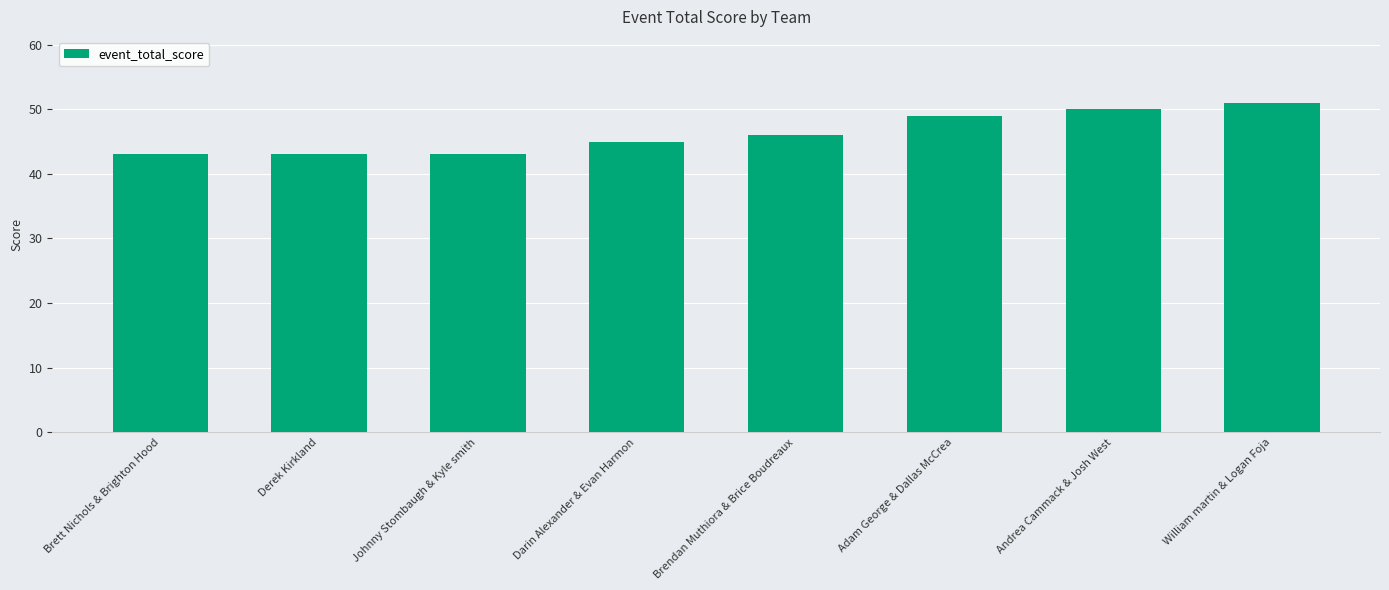

Reading right to left, what are all the values shown in this chart?

51	50	49	46	45	43	43	43